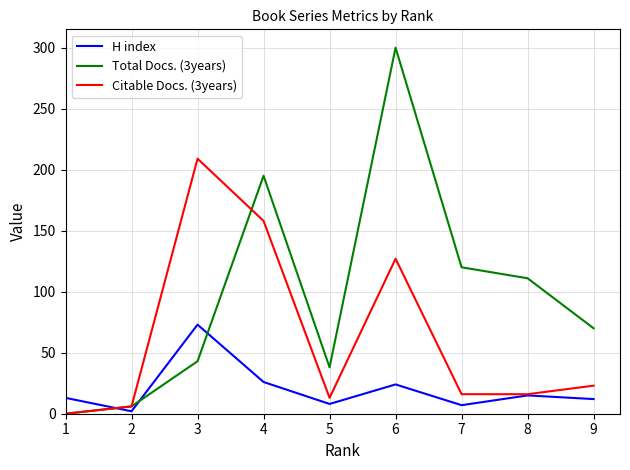

True or false: H index has a value of 37 at 6.

False